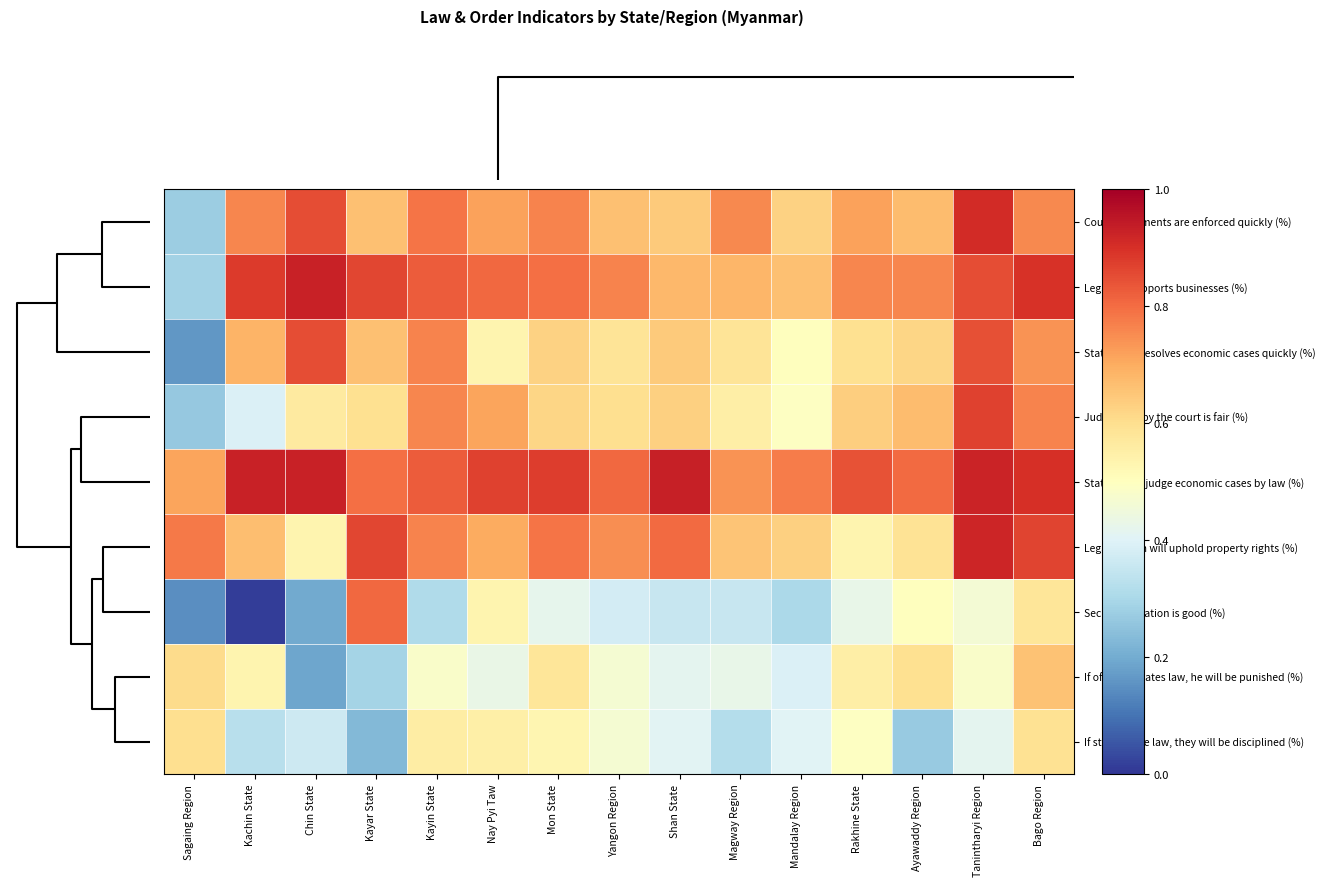

What is the greatest value displayed?

0.9